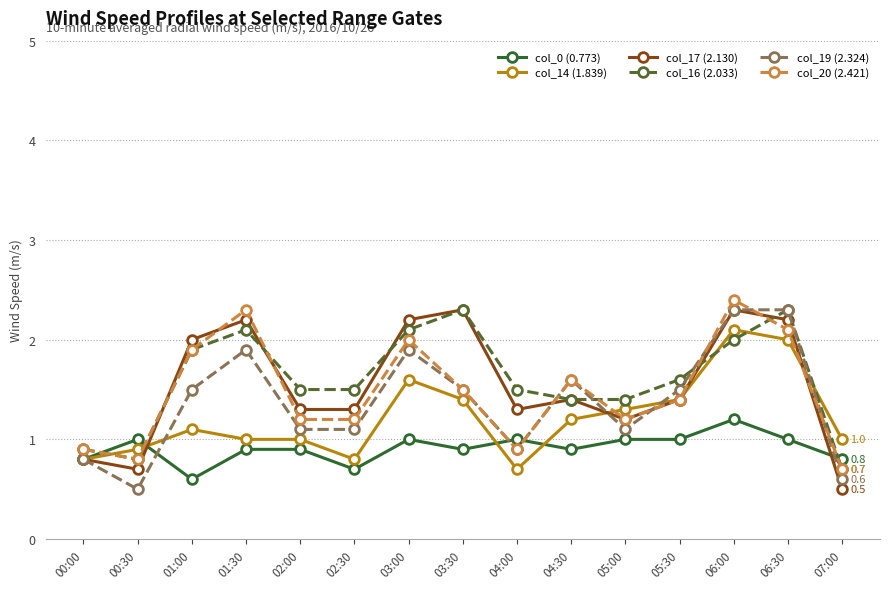

Is the value of col_17 (2.130) at 00:00 greater than the value of col_20 (2.421) at 04:00?

No